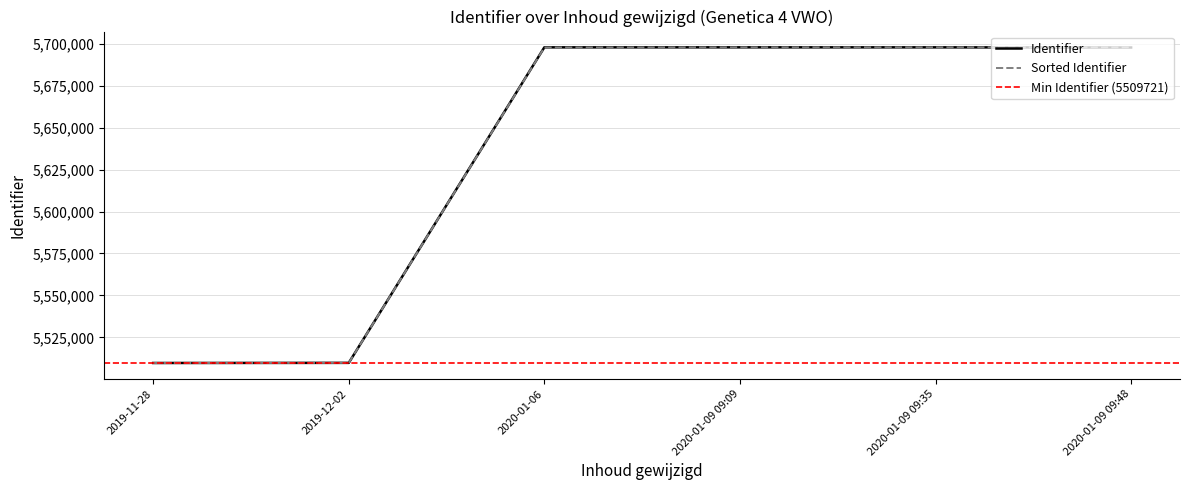

Reading left to right, extract all data points from this chart.

2019-11-28=5509721	2019-12-02=5509800	2020-01-06=5697825	2020-01-09 09:09=5697828	2020-01-09 09:35=5697829	2020-01-09 09:48=5697724